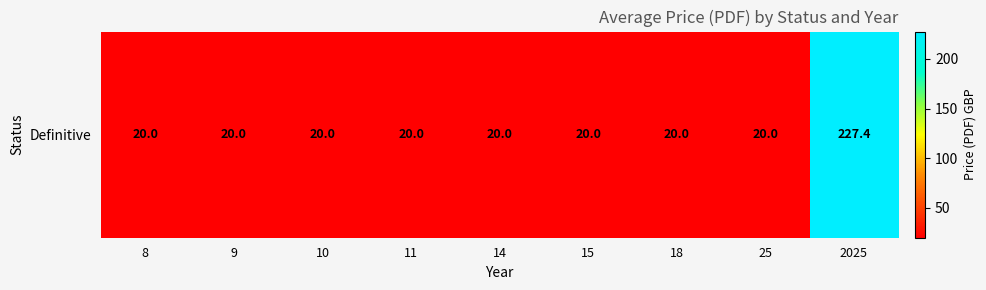

What is the difference between the values at 14 and 2025?

207.4